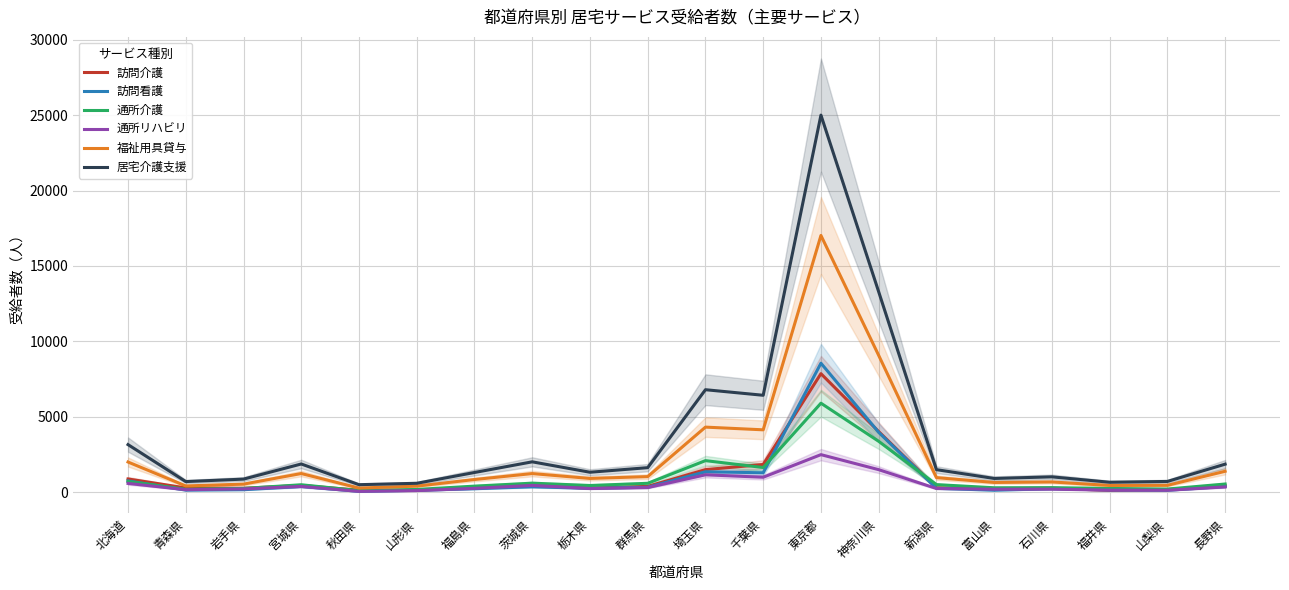

What are all the series names shown in the legend?

訪問介護, 訪問看護, 通所介護, 通所リハビリ, 福祉用具貸与, 居宅介護支援